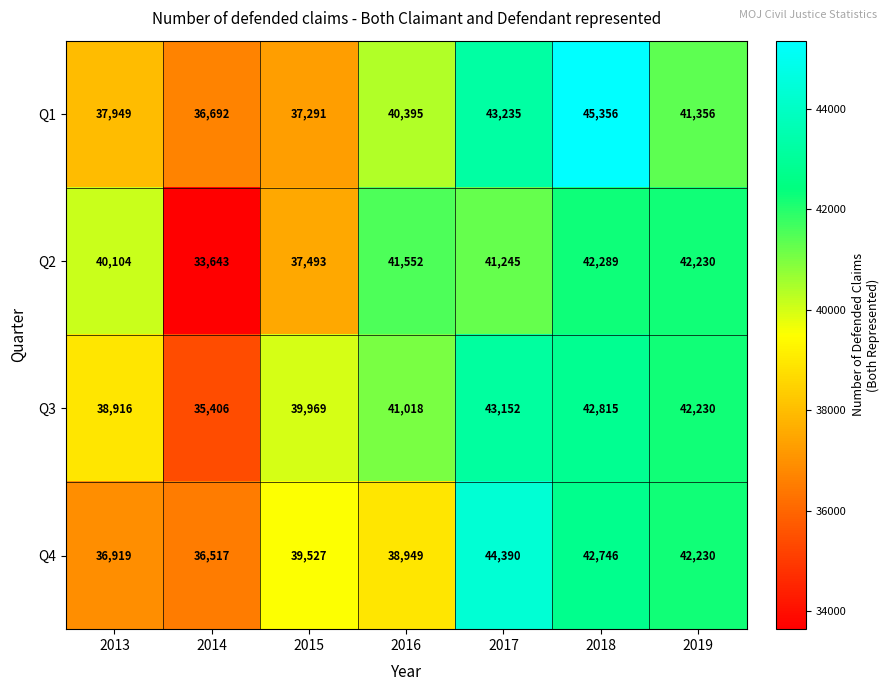

What is the smallest value displayed?

33643